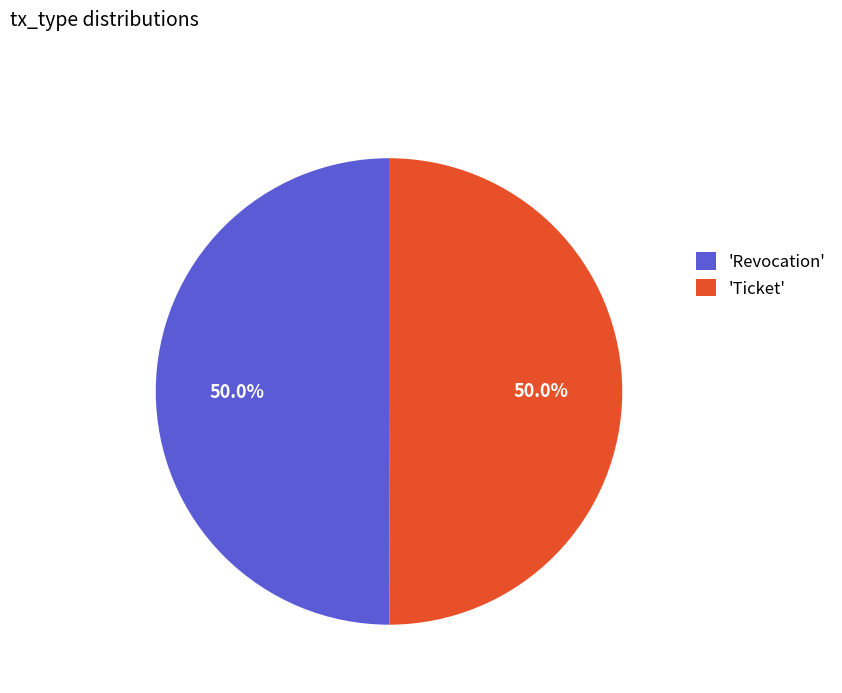

Count the number of slices in the pie.

2